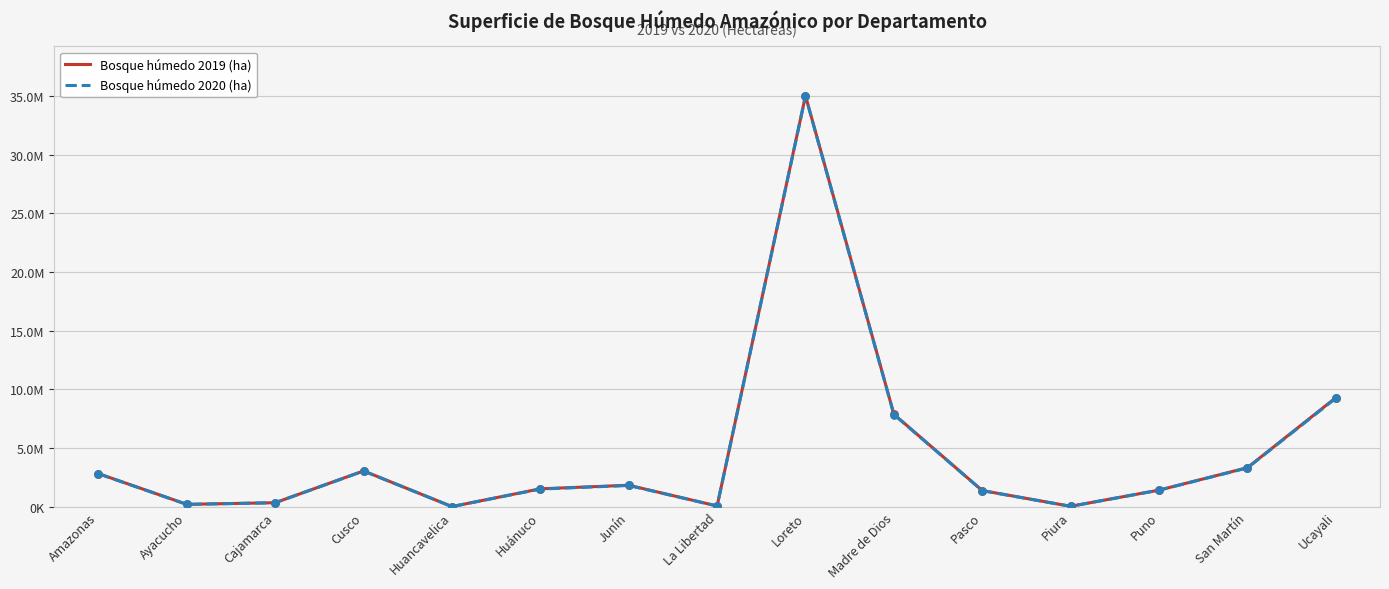

At which category is the sum across all series the highest?

Loreto